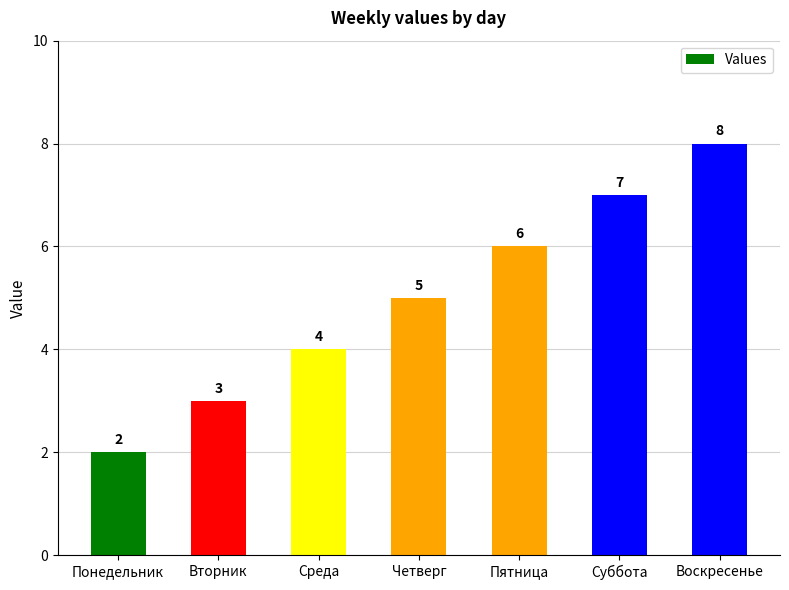

At which label is the value closest to 5?

Четверг